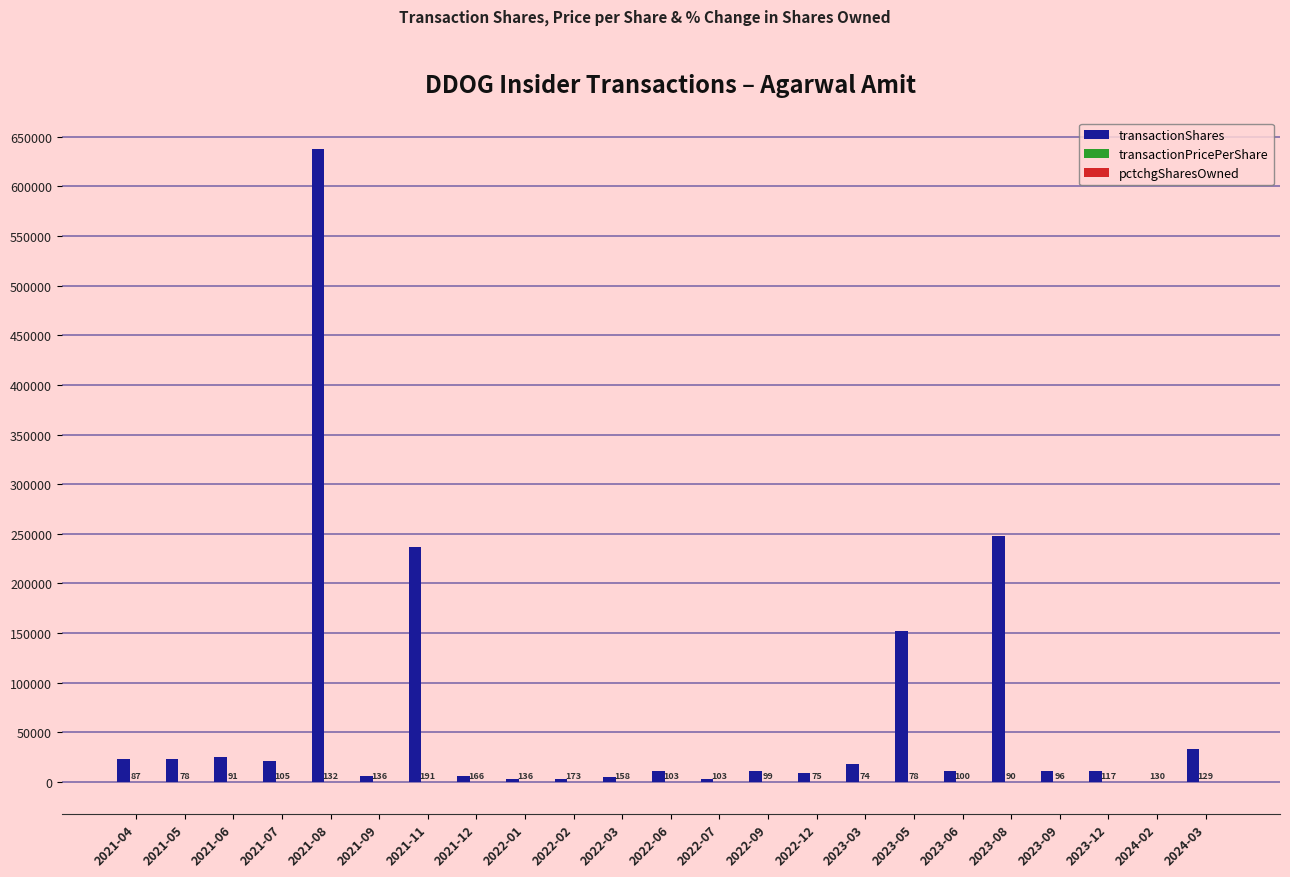

What is the average value of the transactionShares series?

65375.3